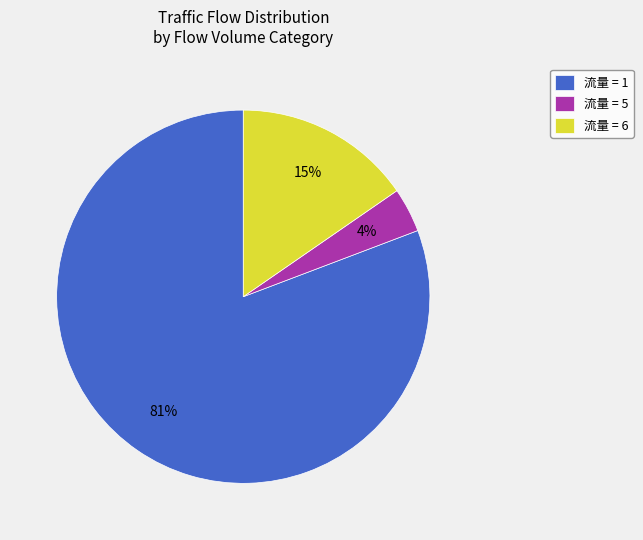

How many segments does this pie chart have?

3